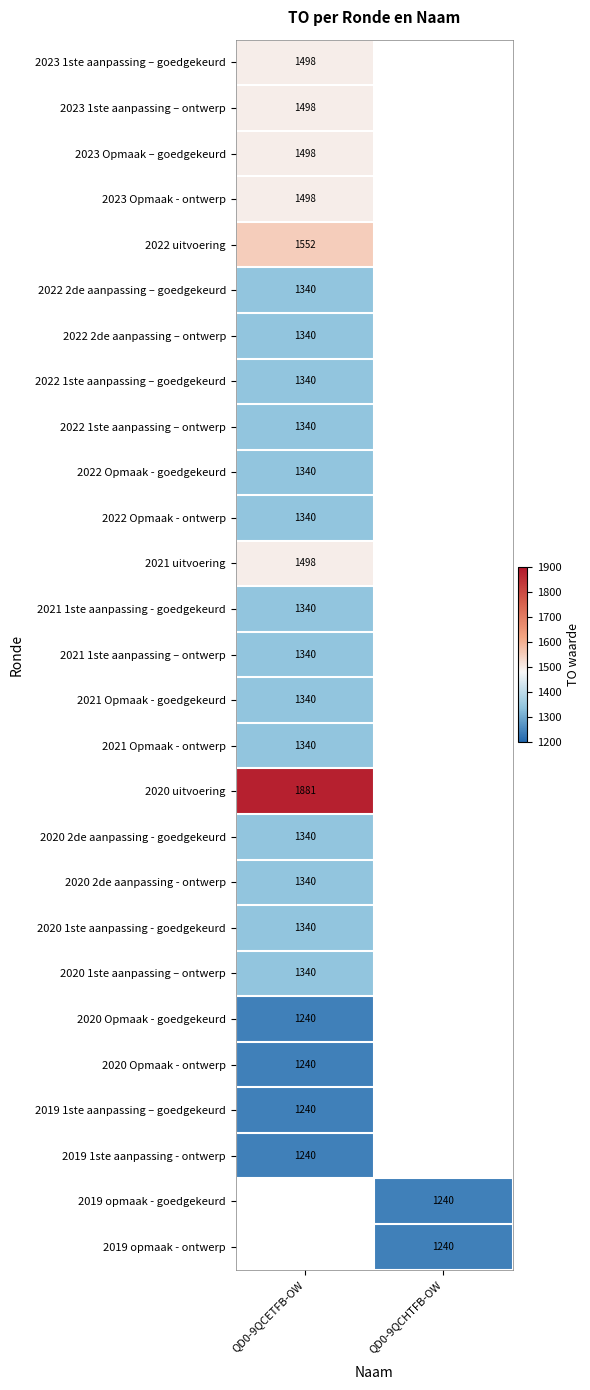

Is it true that 2022 Opmaak - ontwerp equals 1340 at QD0-9QCETFB-OW?

True